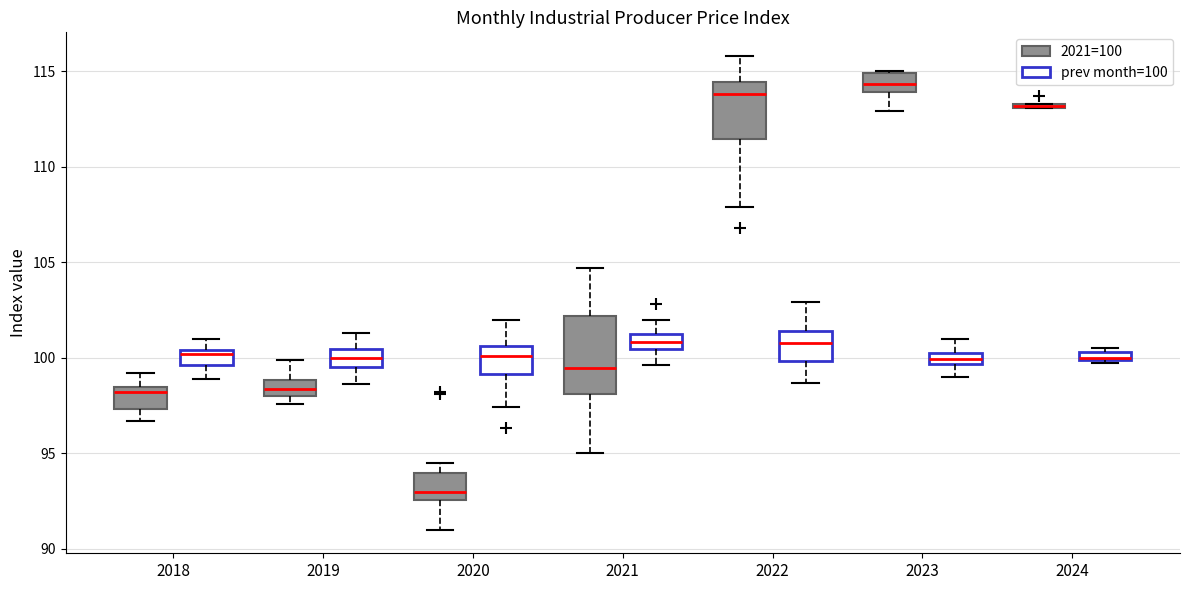

Where does the upper whisker of the box for 2020 (prev month=100) end on the y-axis? The values are not printed on the chart, so give them approximately, as read against the axis.

102.0